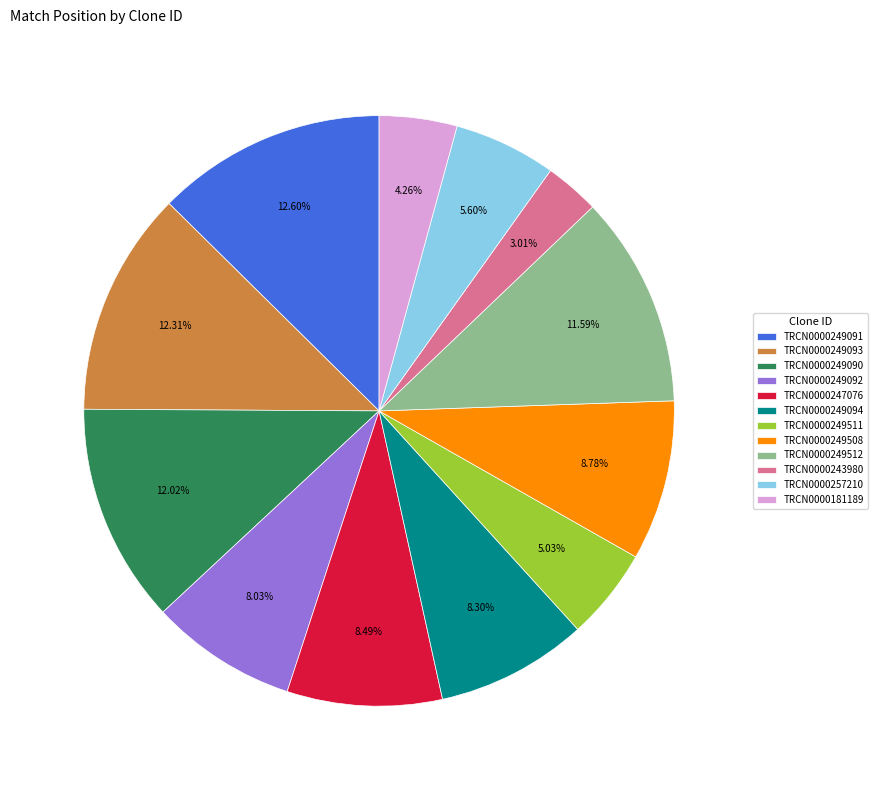

What portion of the pie excludes TRCN0000249512?

88.4%